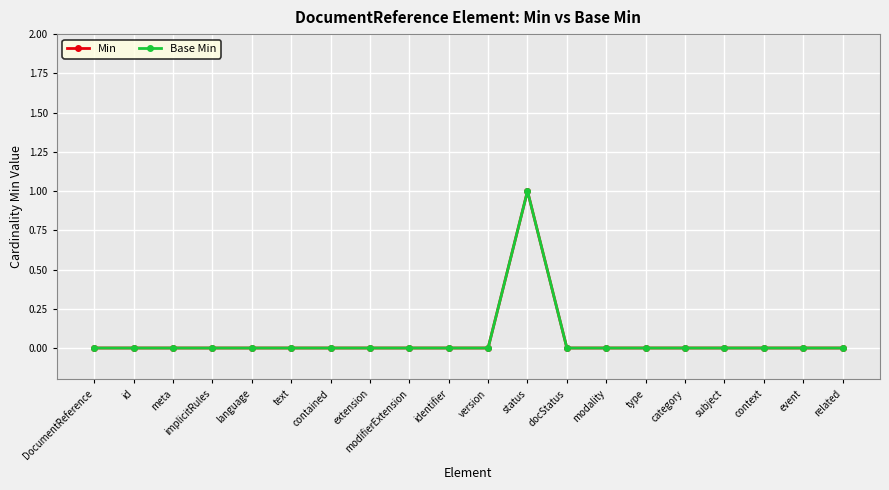

At which label is Min closest to 0?

DocumentReference